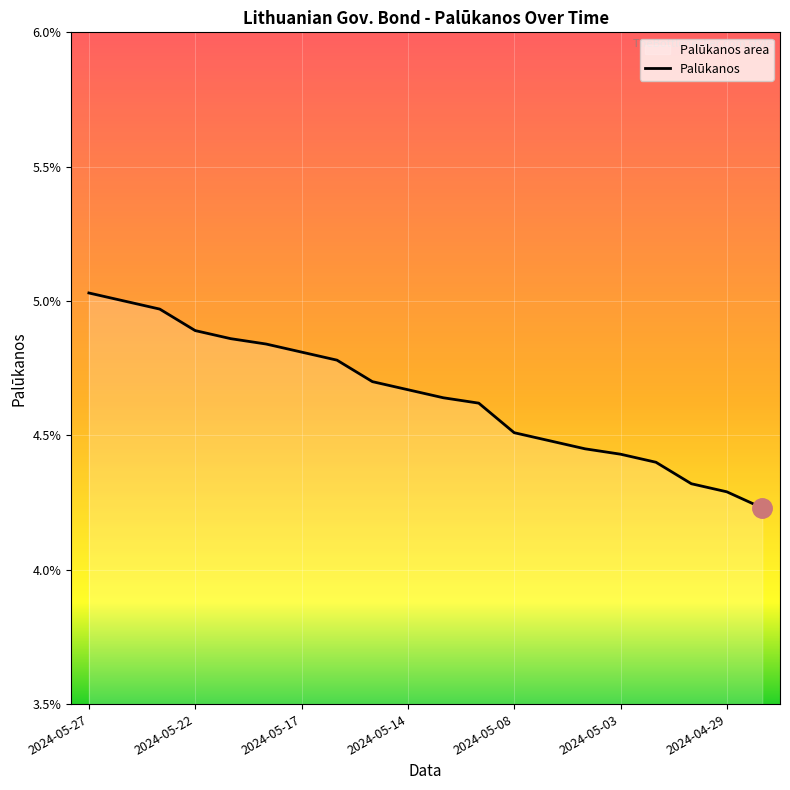

Rank the categories by value from lowest to highest.

2024-04-26, 2024-04-29, 2024-04-30, 2024-05-02, 2024-05-03, 2024-05-06, 2024-05-07, 2024-05-08, 2024-05-10, 2024-05-13, 2024-05-14, 2024-05-15, 2024-05-16, 2024-05-17, 2024-05-20, 2024-05-21, 2024-05-22, 2024-05-23, 2024-05-24, 2024-05-27